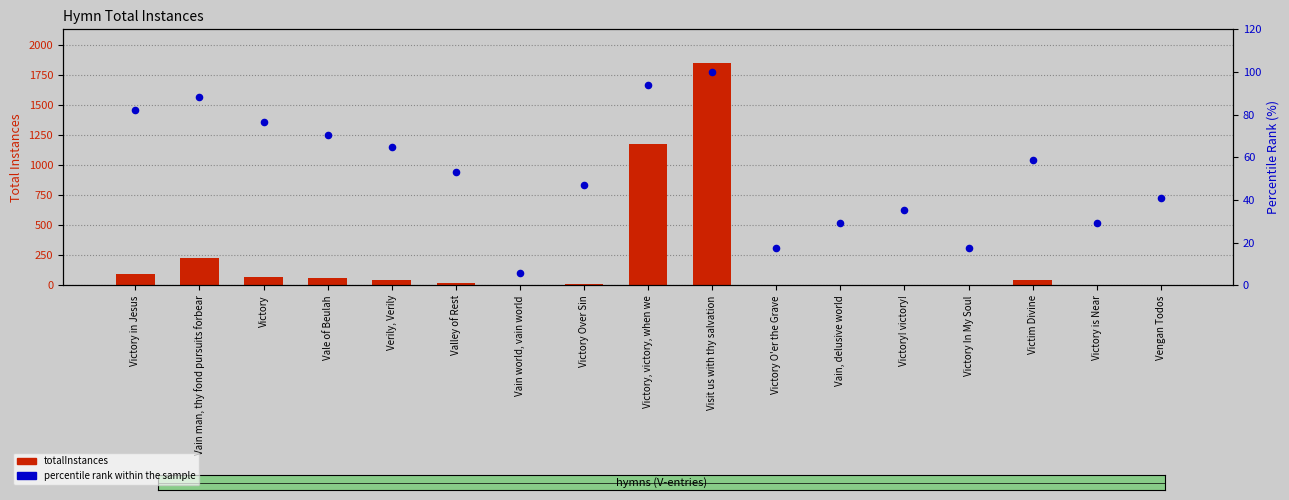

What is the total value across all series at Victory in Jesus?

175.4